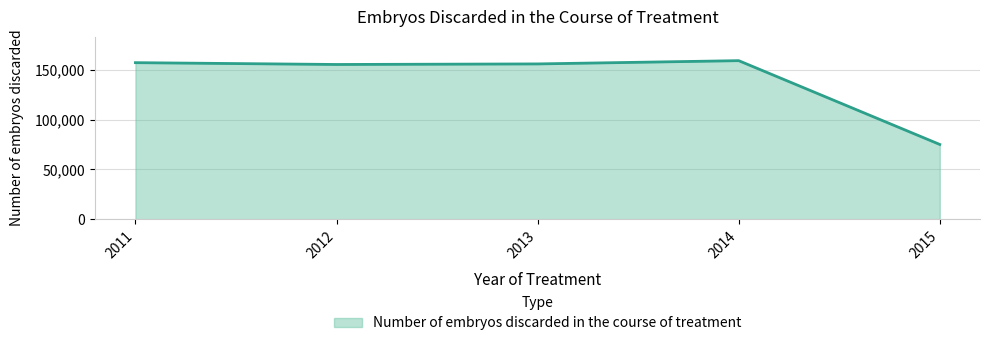

Approximately how many times larger is the value at 2013 compared to 2015?

2.1